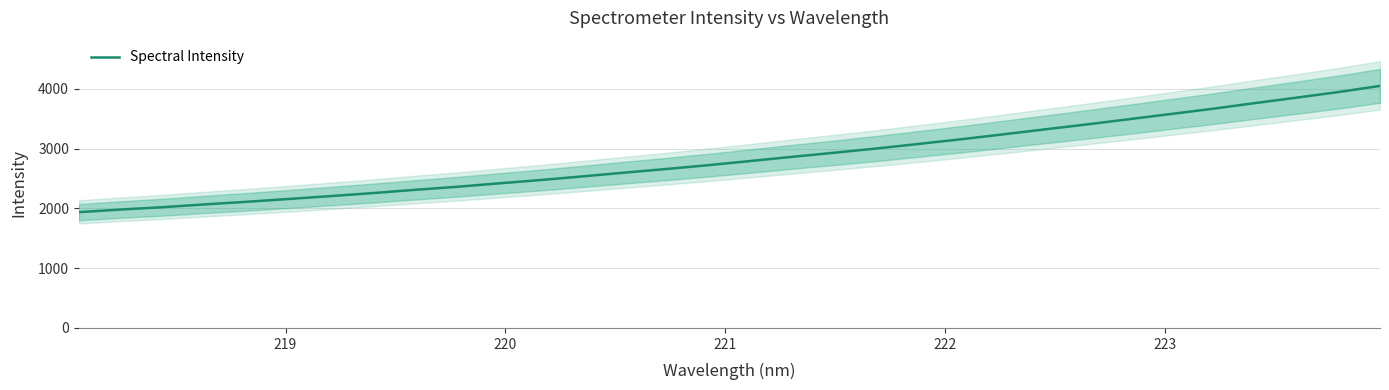

What is the minimum value for Spectral Intensity?

1935.9